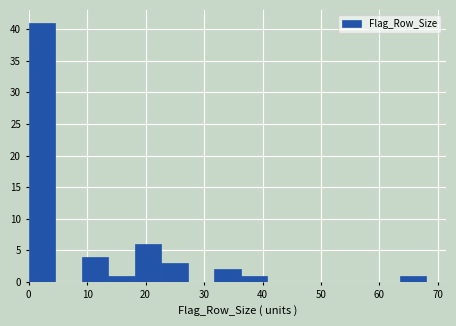

Over which range of the x-axis is the bar tallest?

0 to 5